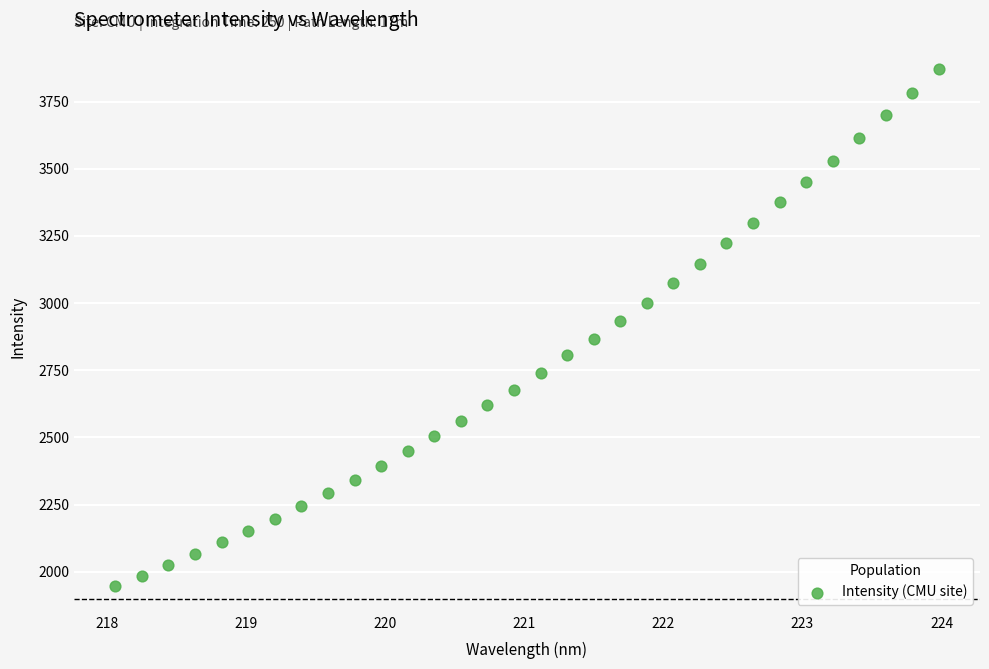

What is the range of X values (max minus min)?

5.9